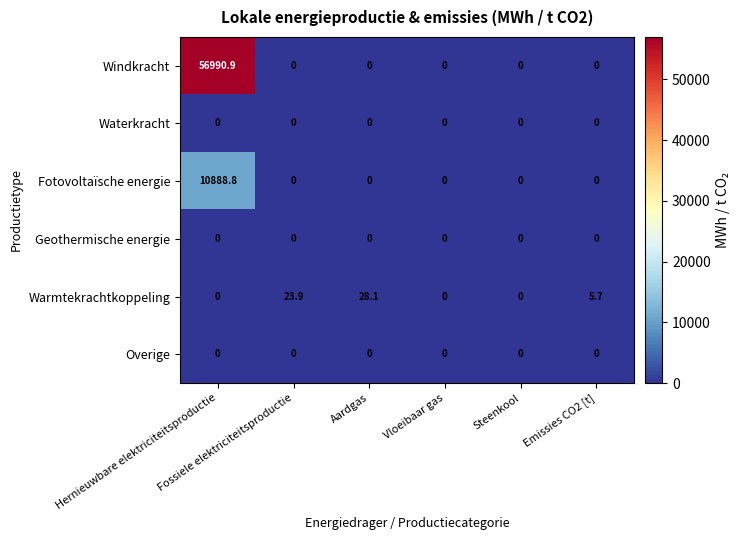

Which series has the largest total across all categories?

Windkracht